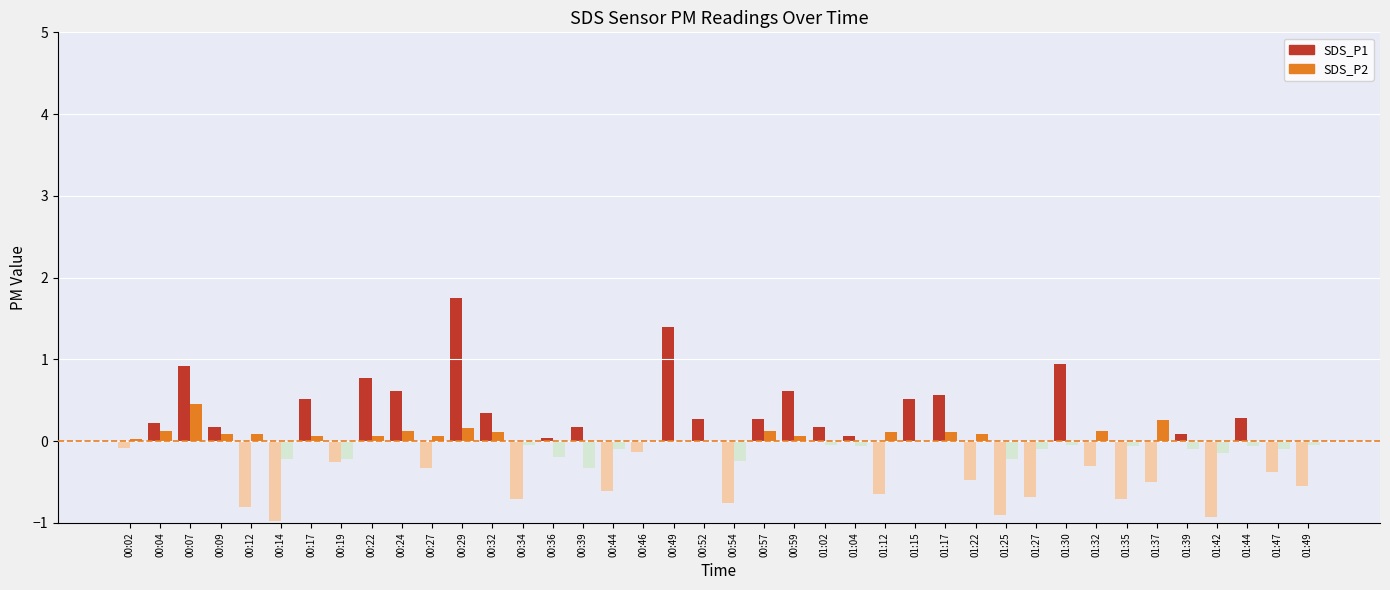

True or false: SDS_P1 has a value of 0.6 at 00:24.

True